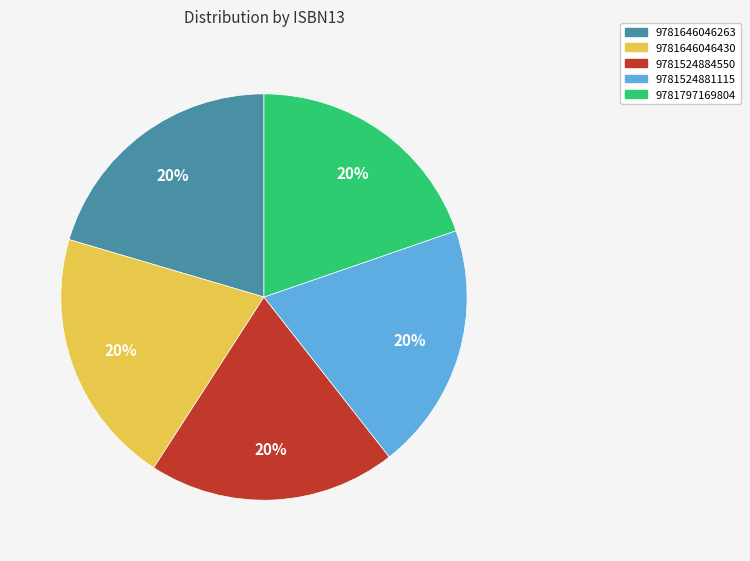

What is the ratio of the value at 9781524884550 to the value at 9781524881115?

1.0